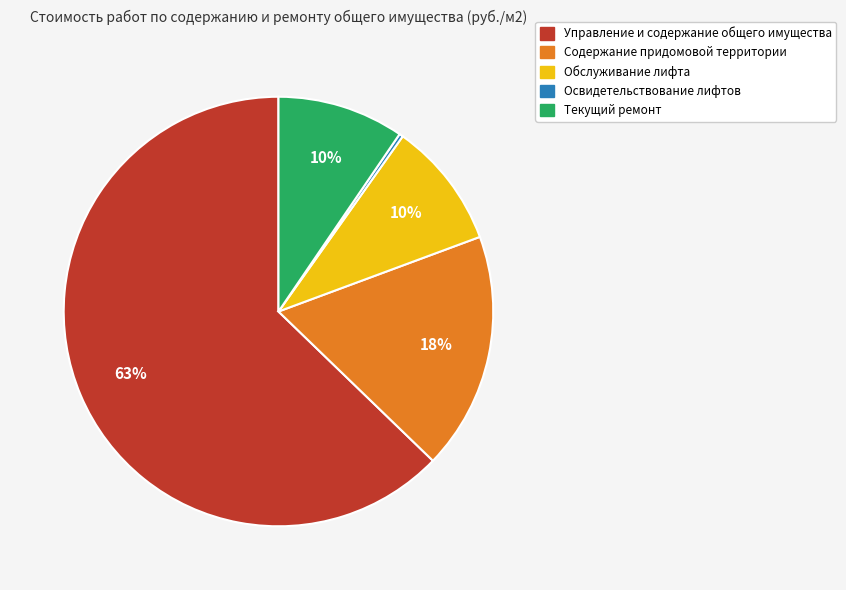

Which has a higher value, Содержание придомовой территории or Обслуживание лифта?

Содержание придомовой территории